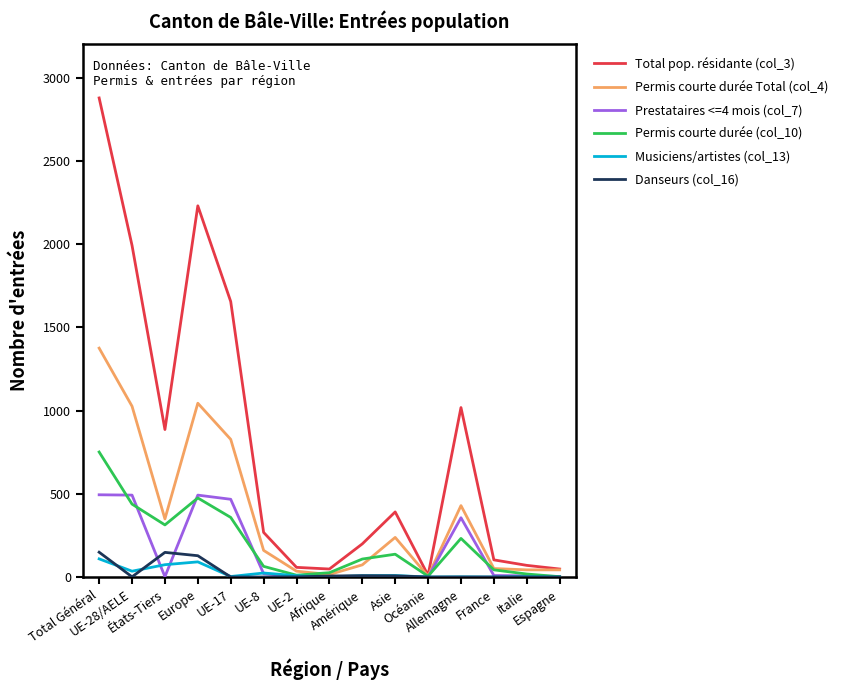

What is the maximum value shown in the chart?

2878